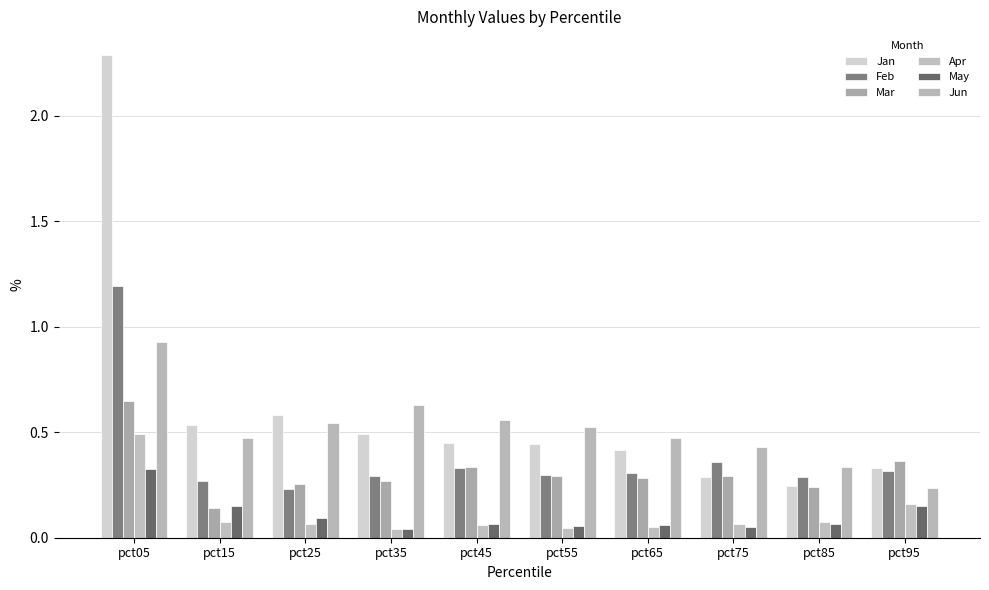

At which label is Jun closest to 0?

pct95